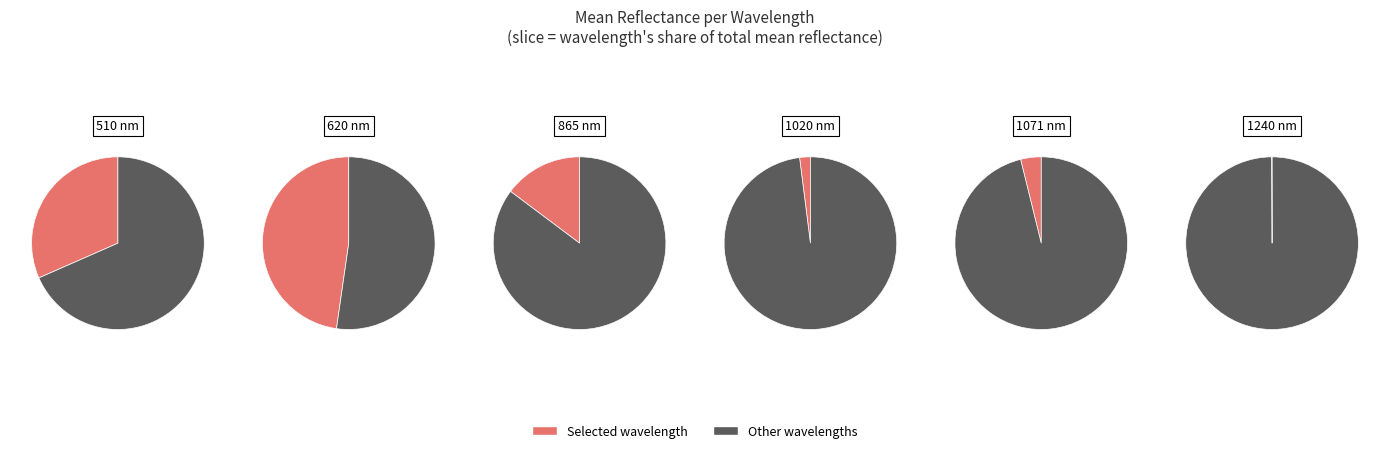

How many segments does this pie chart have?

6